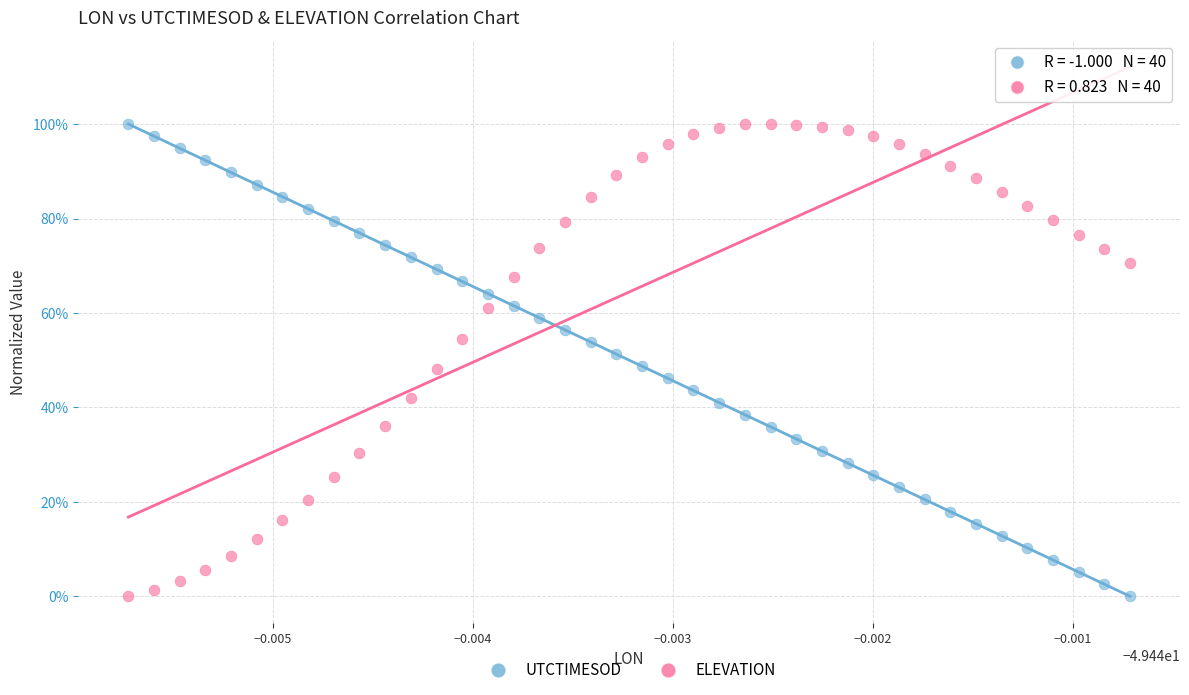

What are all the series names shown in the legend?

UTCTIMESOD, ELEVATION